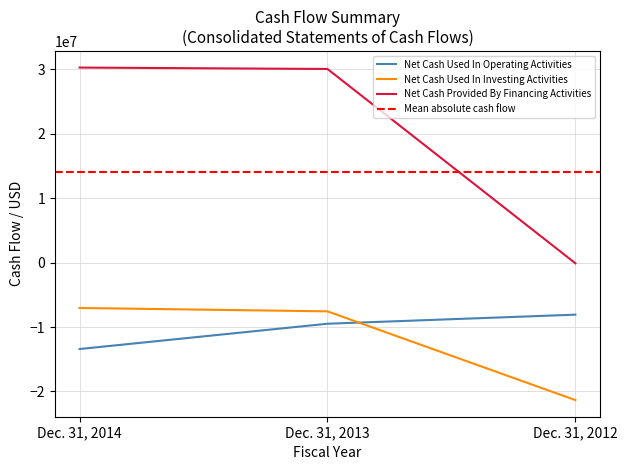

What is the sum of the Net Cash Used In Investing Activities values at Dec. 31, 2012 and Dec. 31, 2013?

-28905592